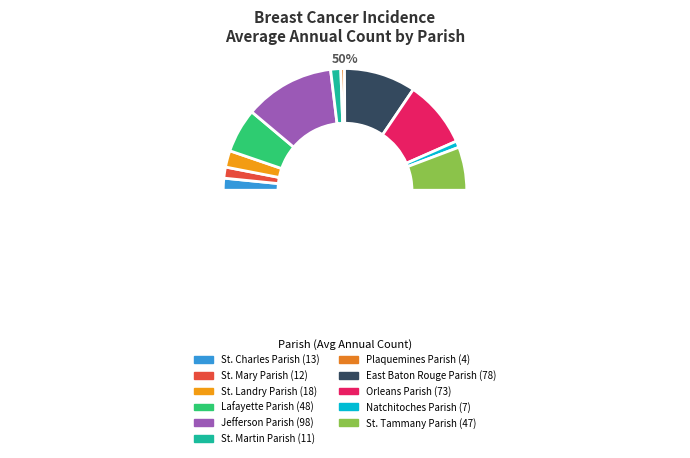

What percentage is the St. Landry Parish slice, to the nearest percent?

4%